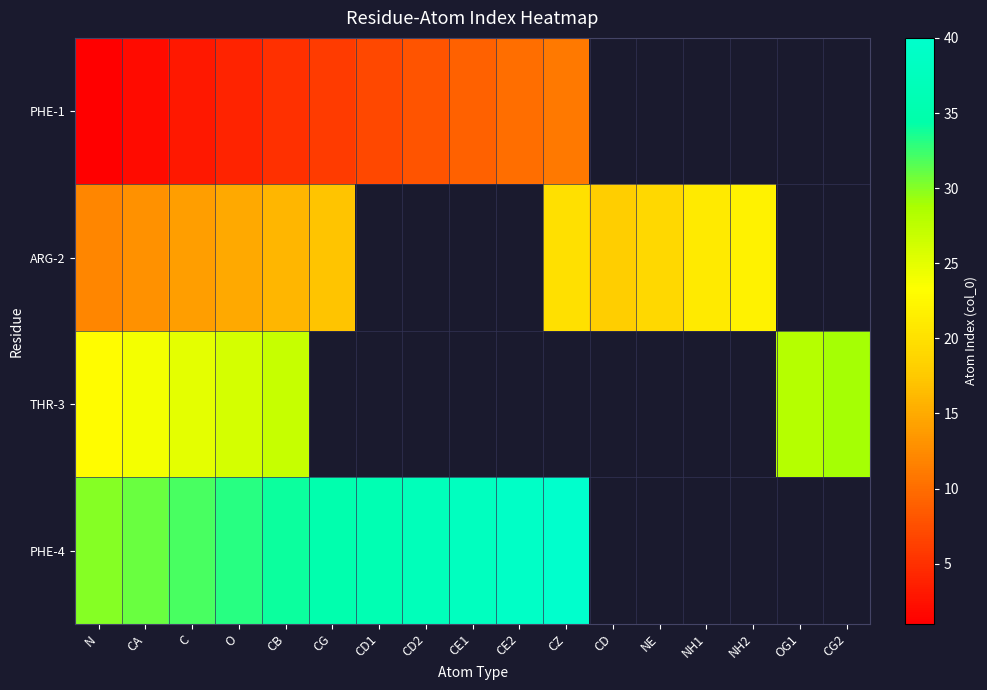

At which label is THR-3 closest to 26?

O